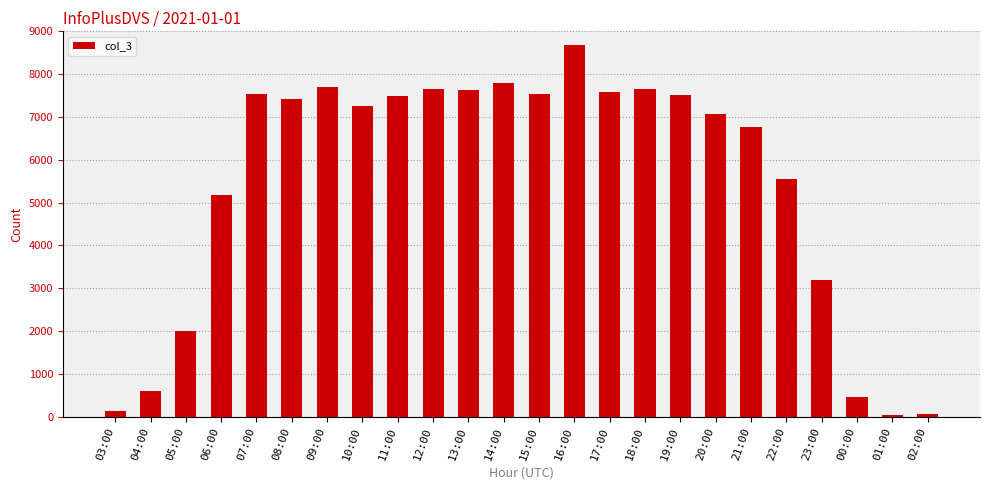

What is the label of the 23rd bar from the right?

04:00